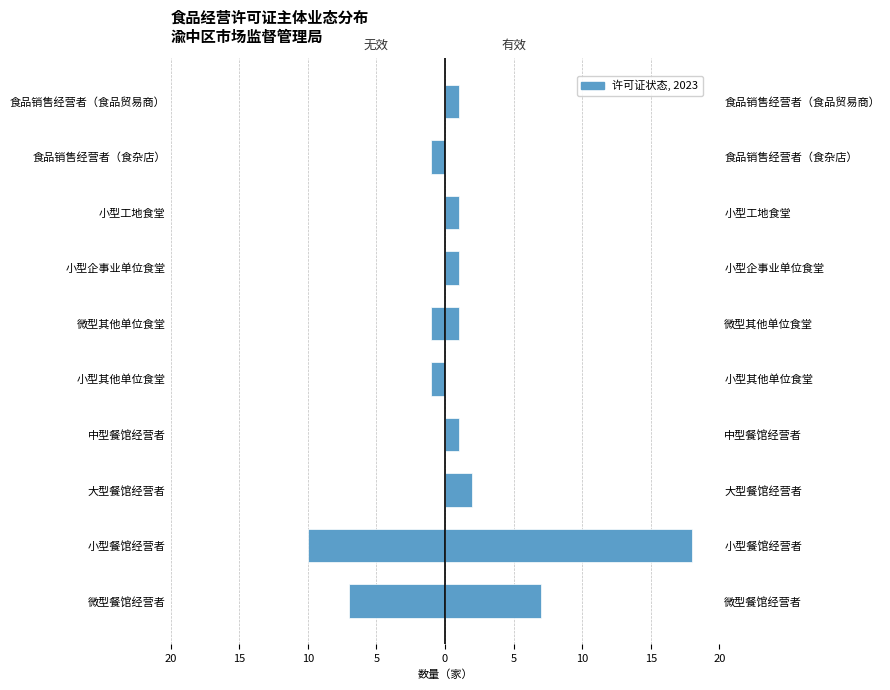

True or false: 无效 has a value of -7 at 小型工地食堂.

False